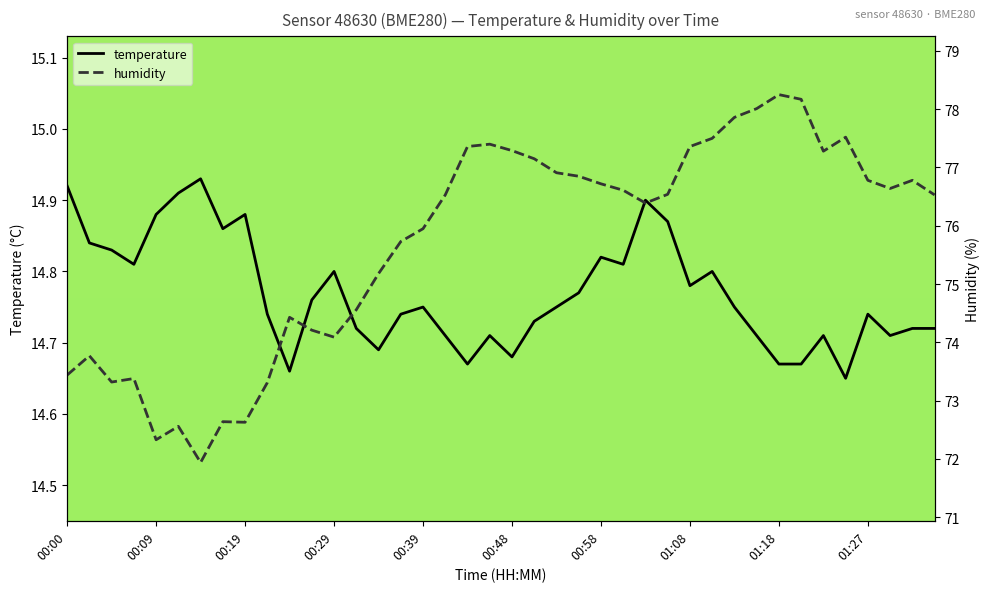

What is the approximate value of temperature at 27?

14.9